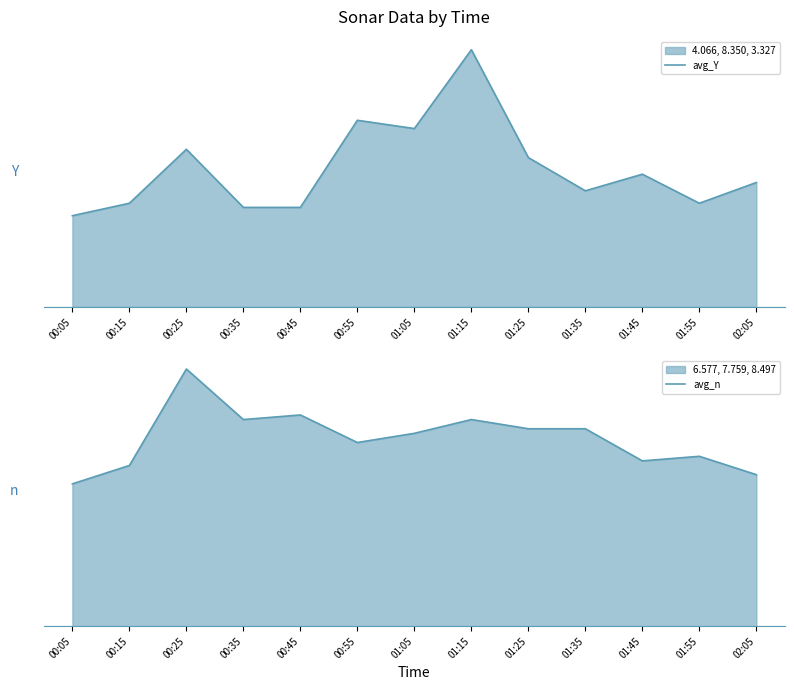

What is the approximate value of avg_n at 01:45?

1.2